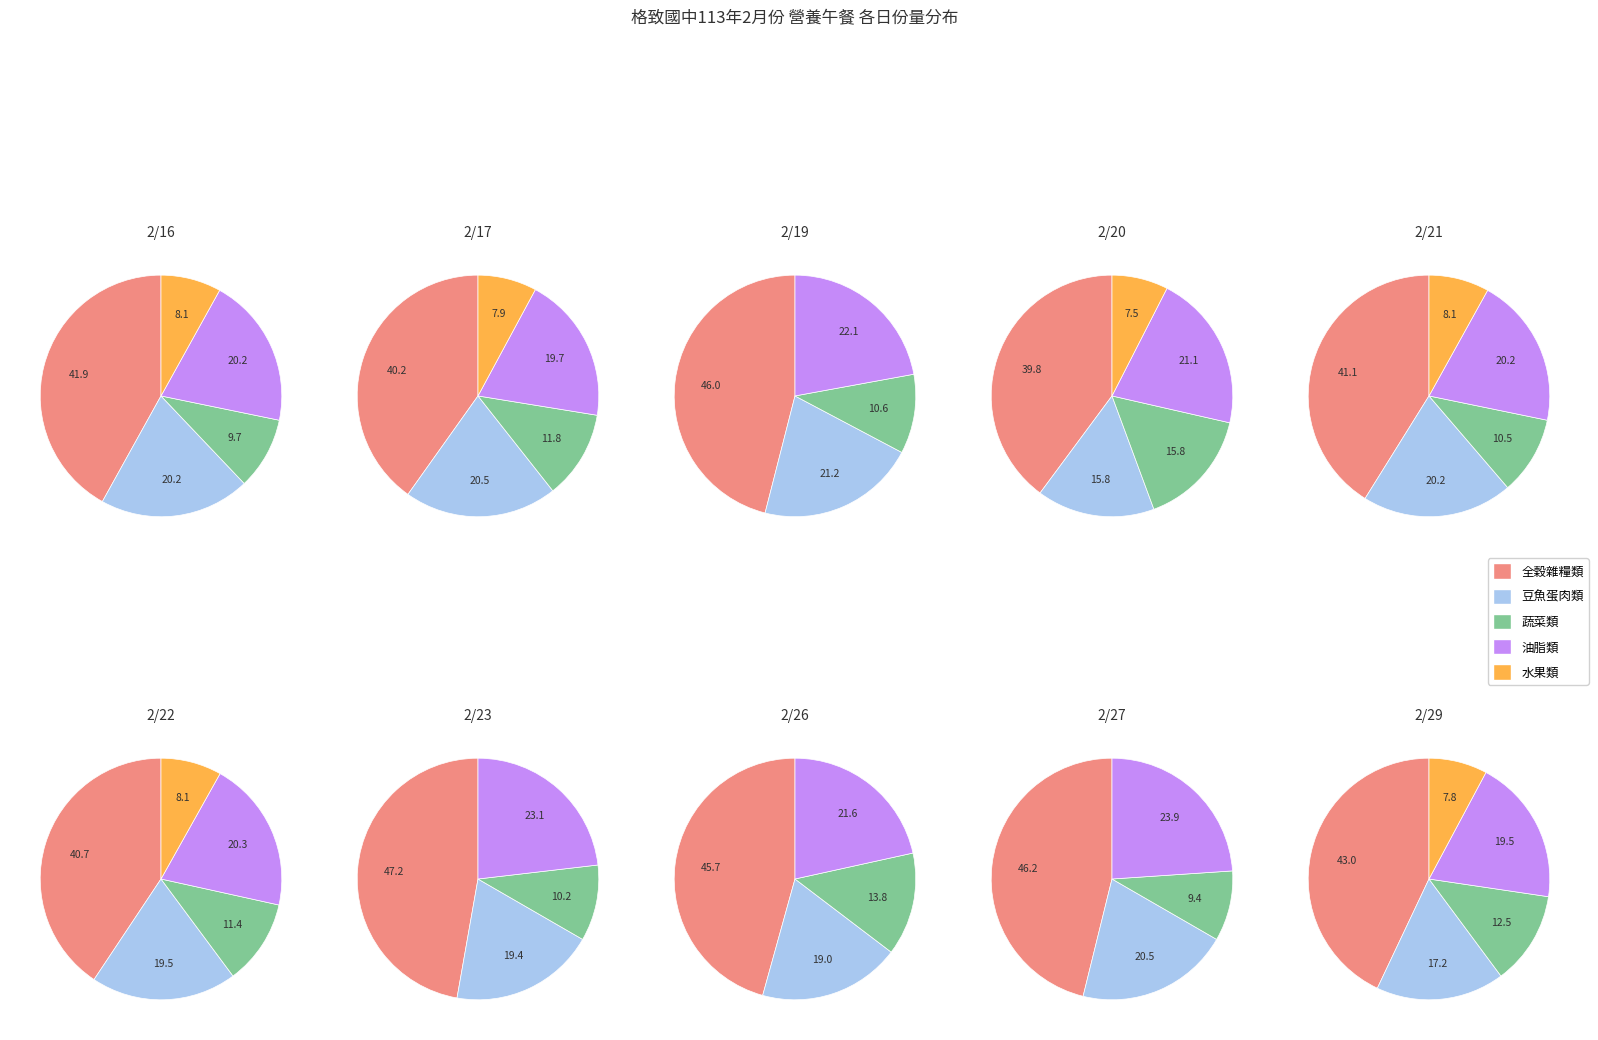

To the nearest percent, what is the difference between the 2/17 and 2/29 slice percentages?

2%